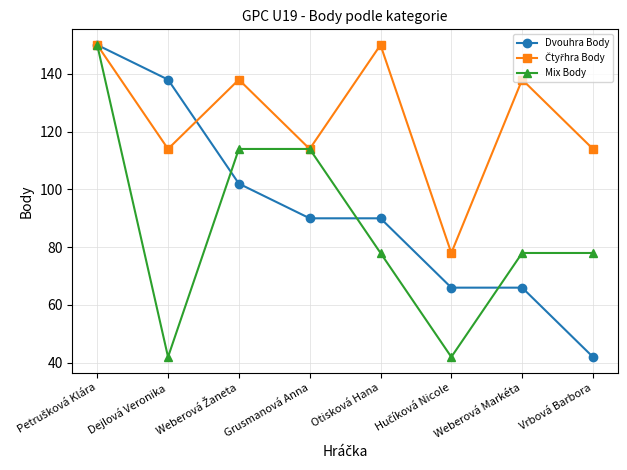

What is the label of the 7th point from the left?

Weberová Markéta